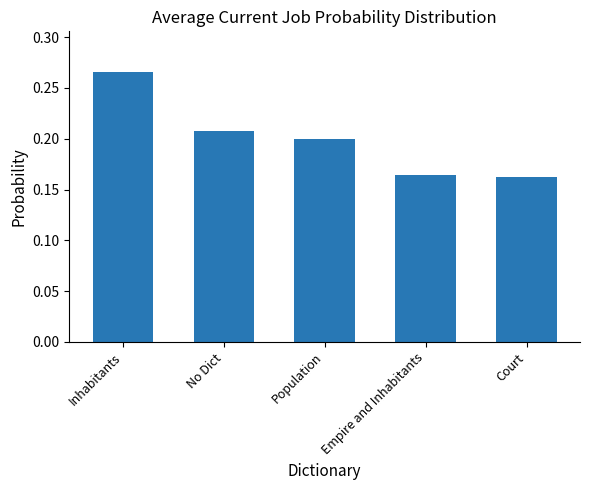

Does the chart contain stacked bars?

No